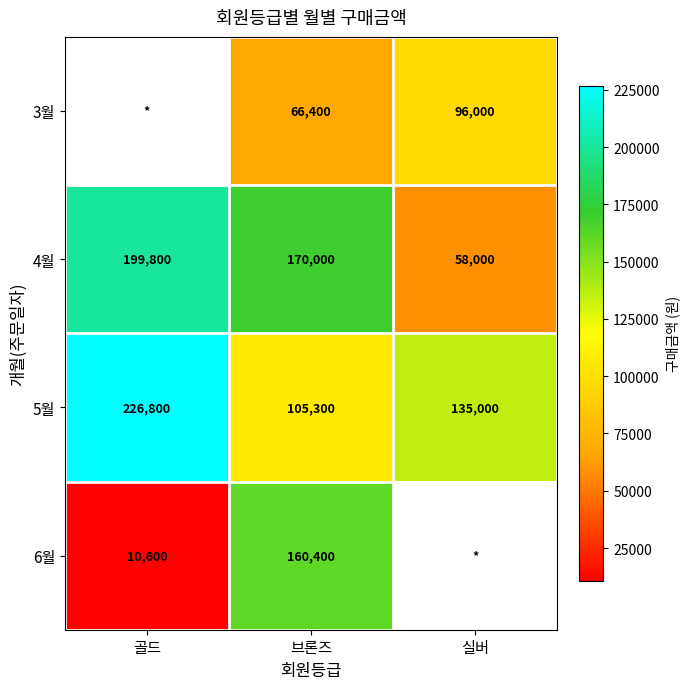

The value of 6월 at 브론즈 is 86093. True or false?

False